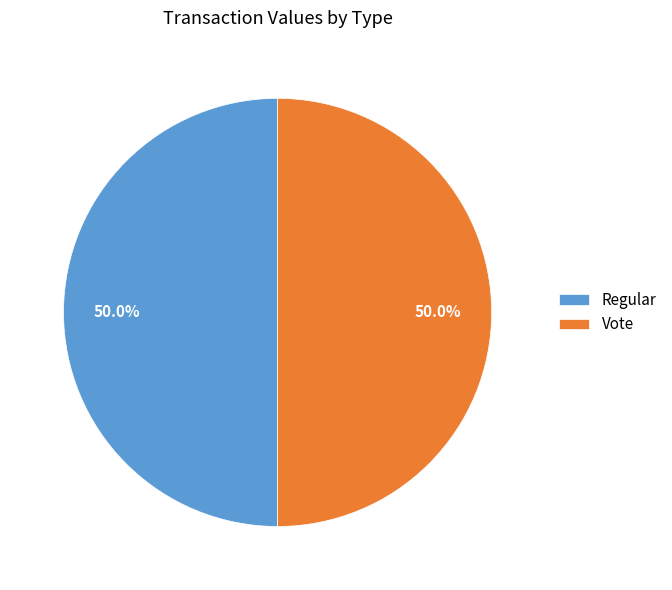

Is the sum of Vote and Regular greater than half?

Yes